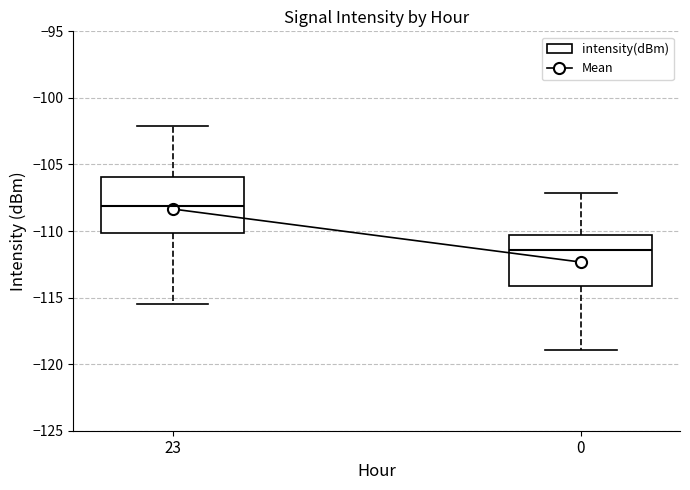

Reading left to right, transcribe this box plot: for each box, give where its median line is, the range the box spans, and where its two whiskers end, as read against the y-axis. The values are not printed on the chart, so give them approximately, as read against the axis.

23: median -108.0, box -110.0 to -106.0, whiskers -115.5 to -102.0
0: median -111.5, box -114.0 to -110.5, whiskers -119.0 to -107.0